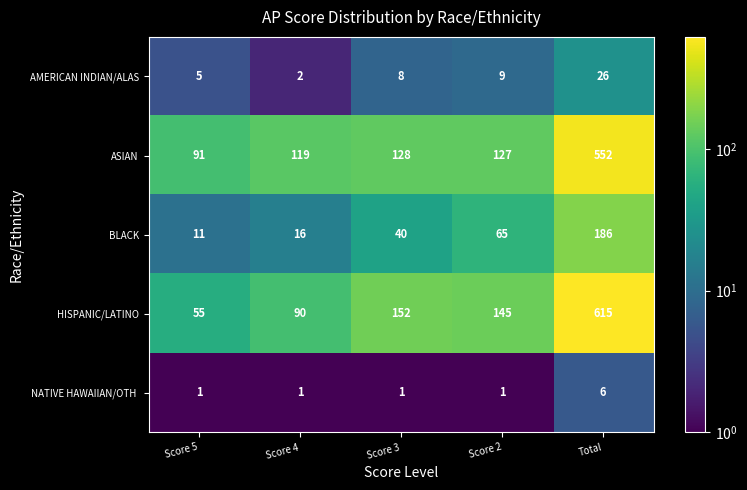

Count the number of data series in this chart.

5